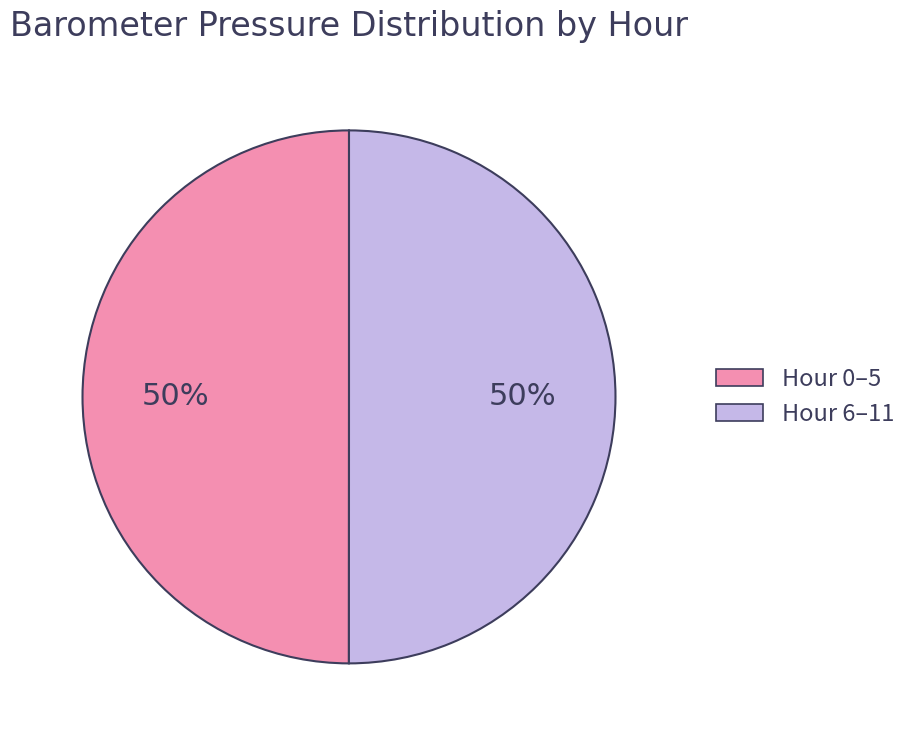

To the nearest percent, what is the average slice percentage?

50%